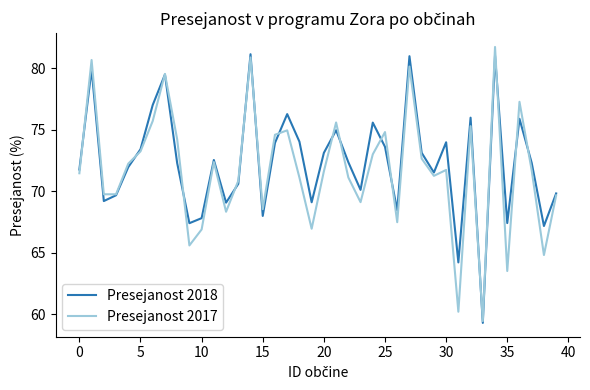

What is the minimum value for Presejanost 2018?

59.3